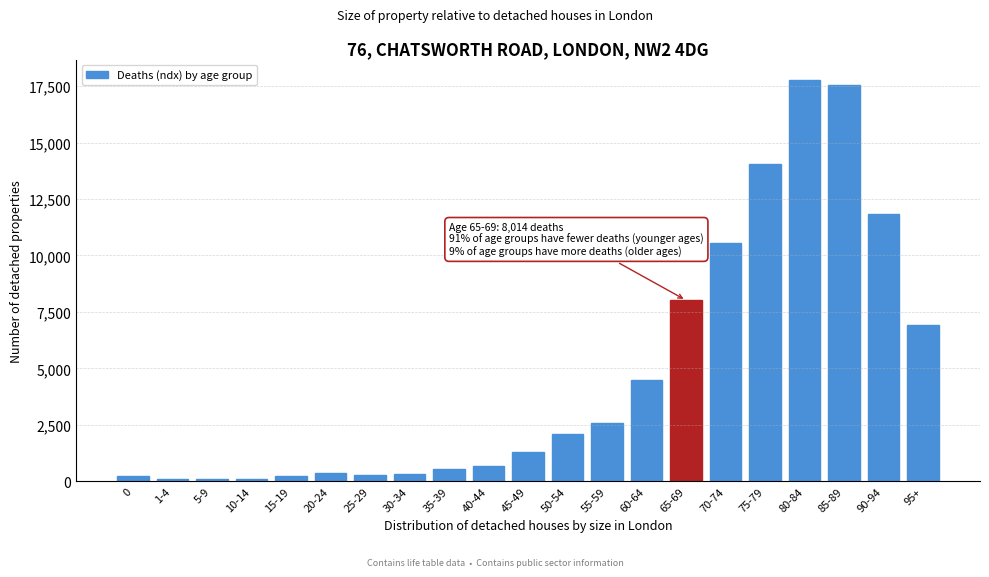

Approximately how many times larger is the value at 65-69 compared to 55-59?

3.1